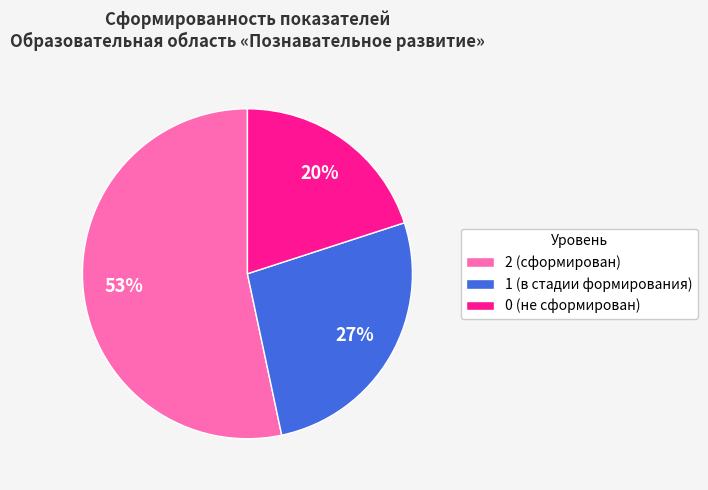

What percentage is the 0 (не сформирован) slice, to the nearest percent?

20%